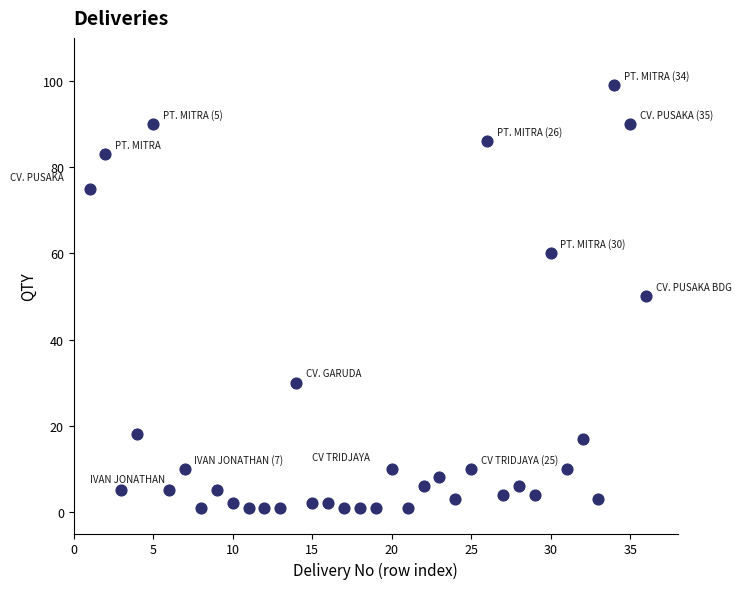

What is the range of X values (max minus min)?

35